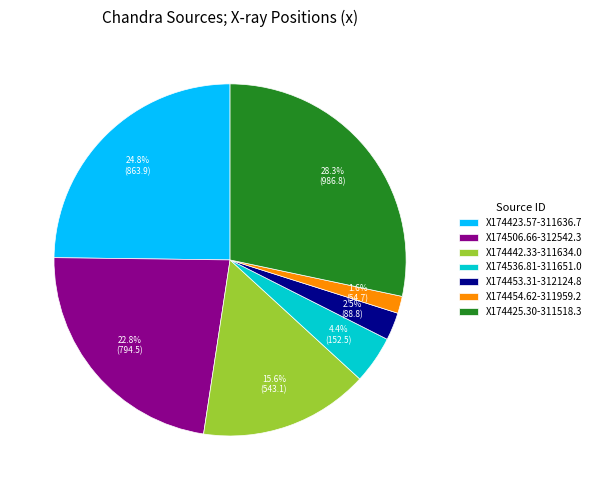

The X174506.66-312542.3 slice represents 10% of the pie. True or false?

False